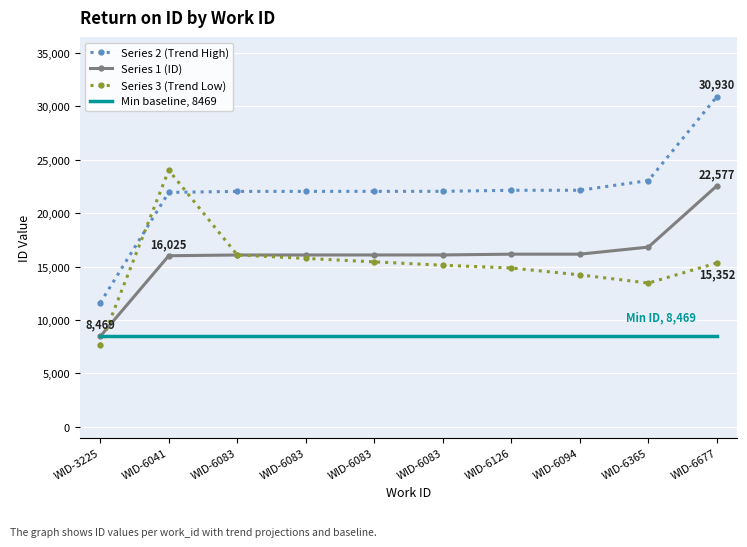

What are all the series names shown in the legend?

Series 2 (Trend High), Series 1 (ID), Series 3 (Trend Low), Min baseline, 8469